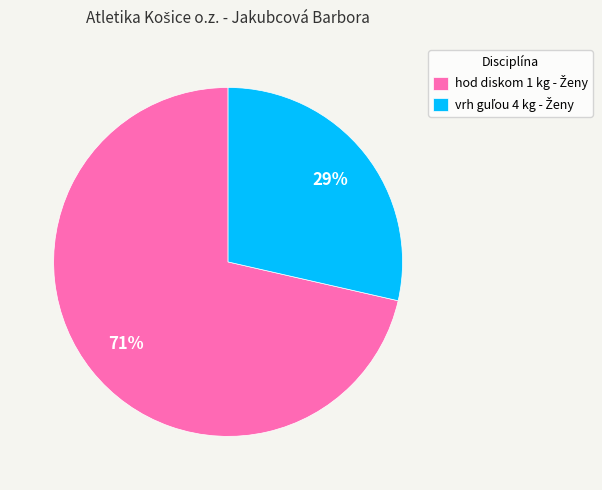

How many segments does this pie chart have?

2